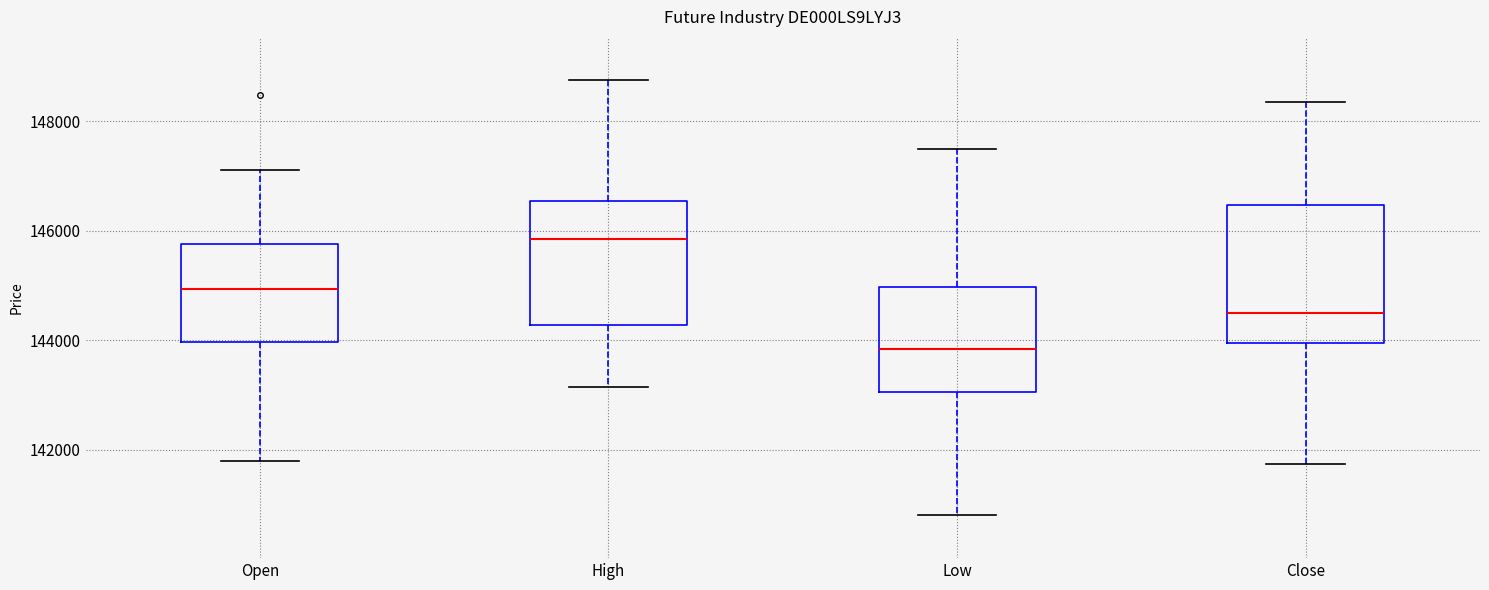

Where does the upper whisker of the box for Low end on the y-axis? The values are not printed on the chart, so give them approximately, as read against the axis.

147400